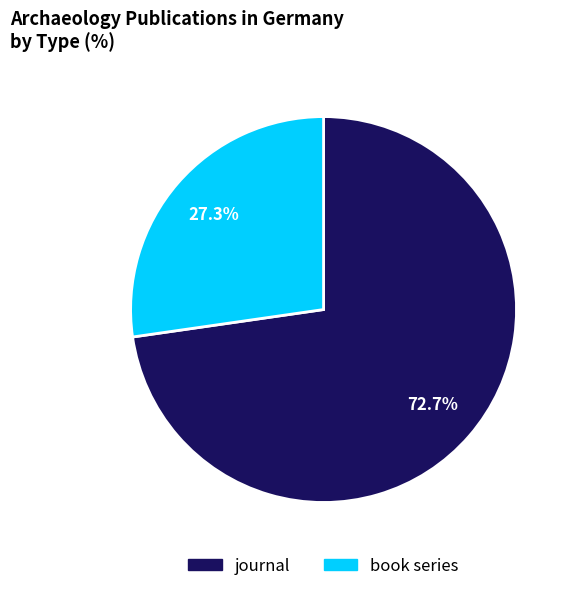

Is it true that journal is 58% of the pie?

False